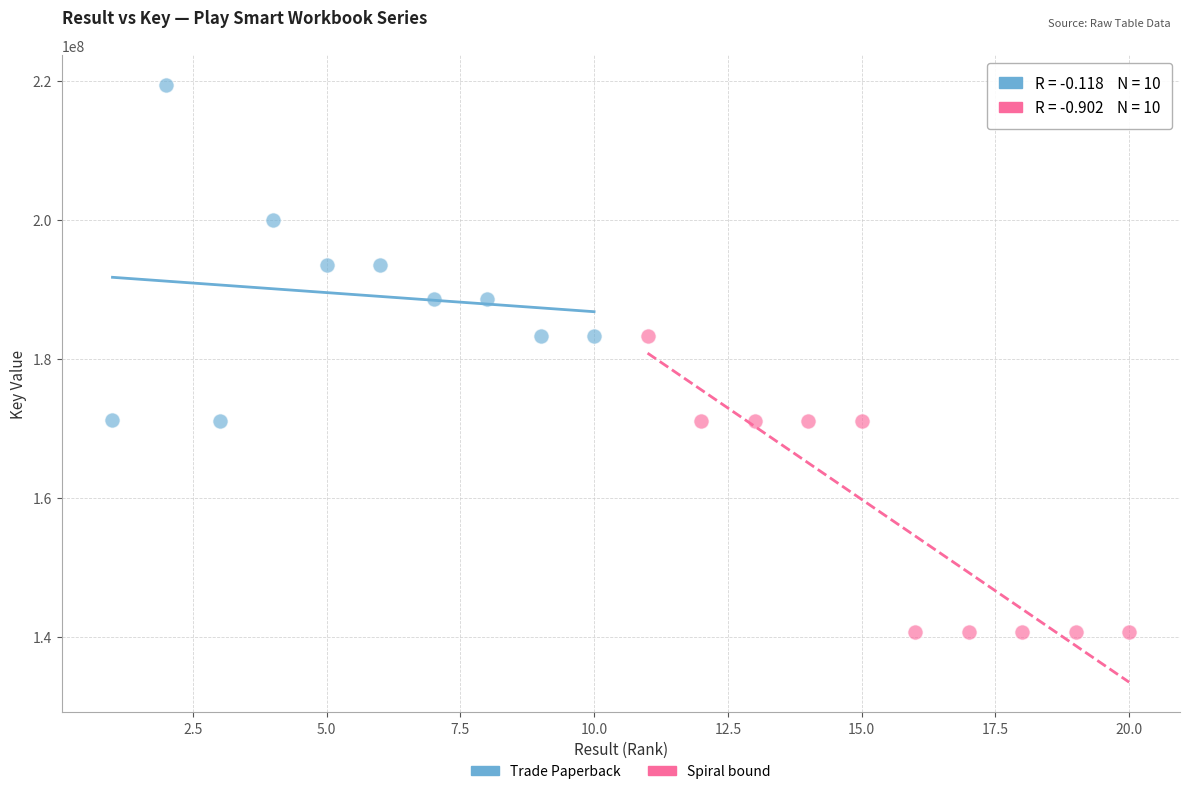

Which series reaches the maximum Y coordinate?

Trade Paperback